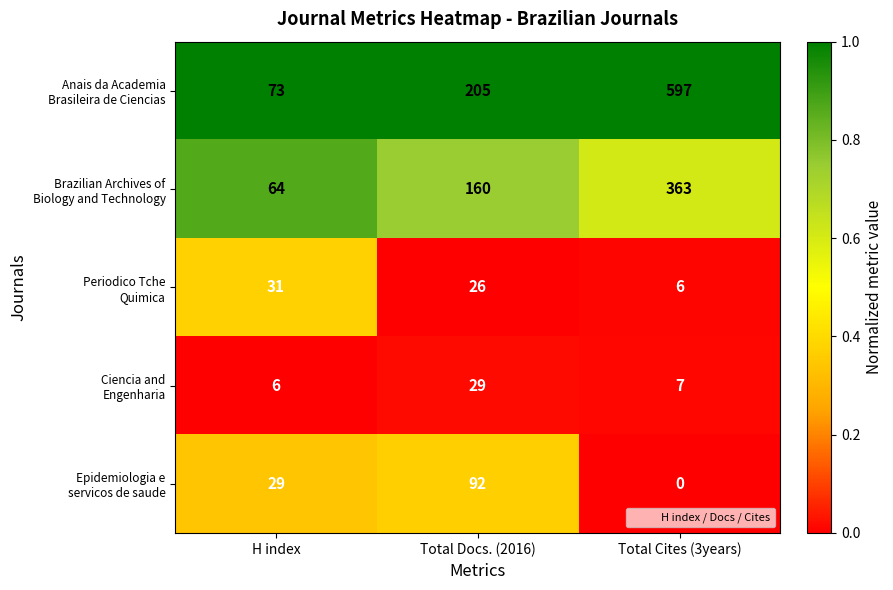

What is the difference between the highest and lowest values at Total Cites (3years)?

597